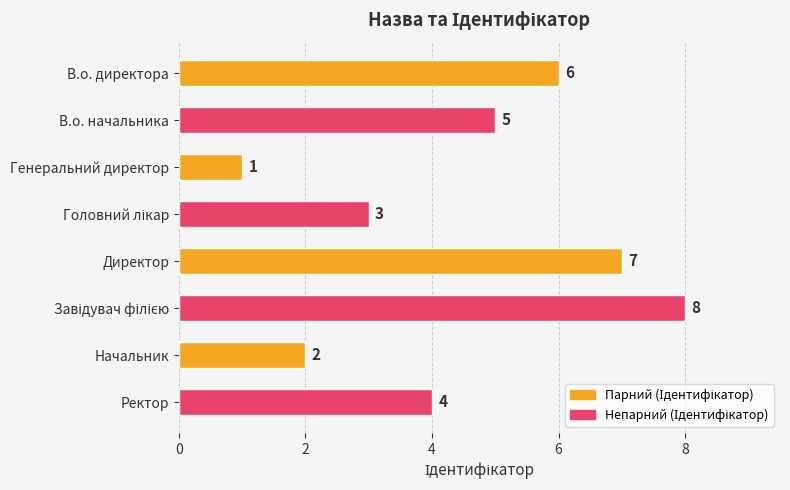

What is the ratio of the value at Директор to the value at Генеральний директор?

7.0